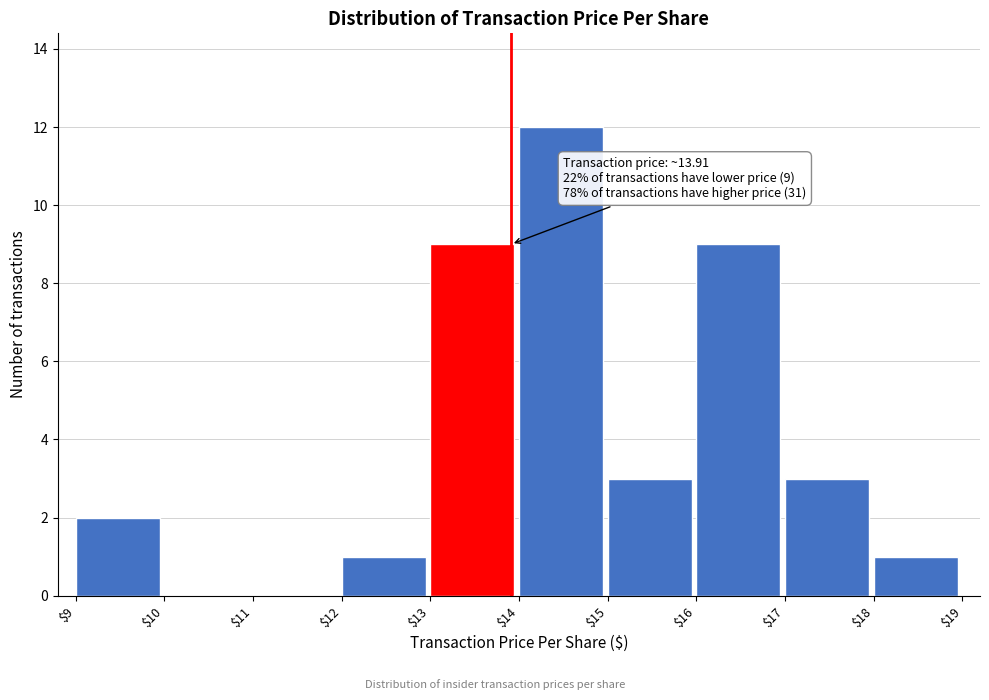

Over which range of the x-axis is the bar tallest?

$14 to $15